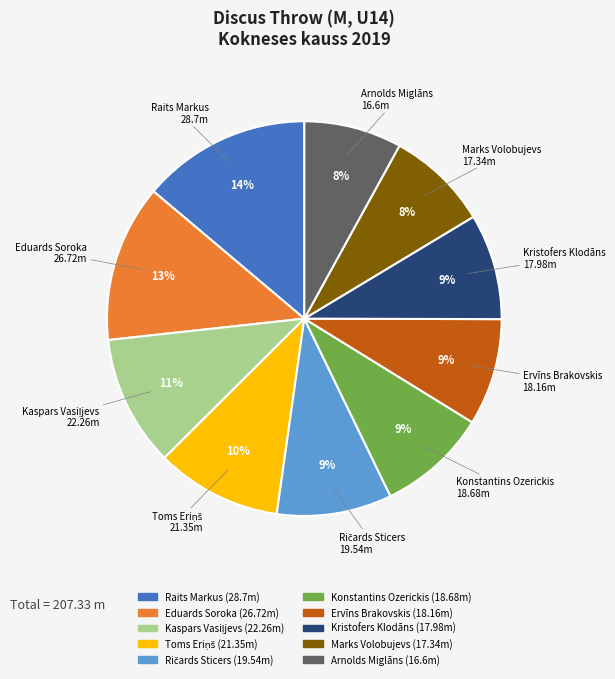

Count the number of slices in the pie.

10